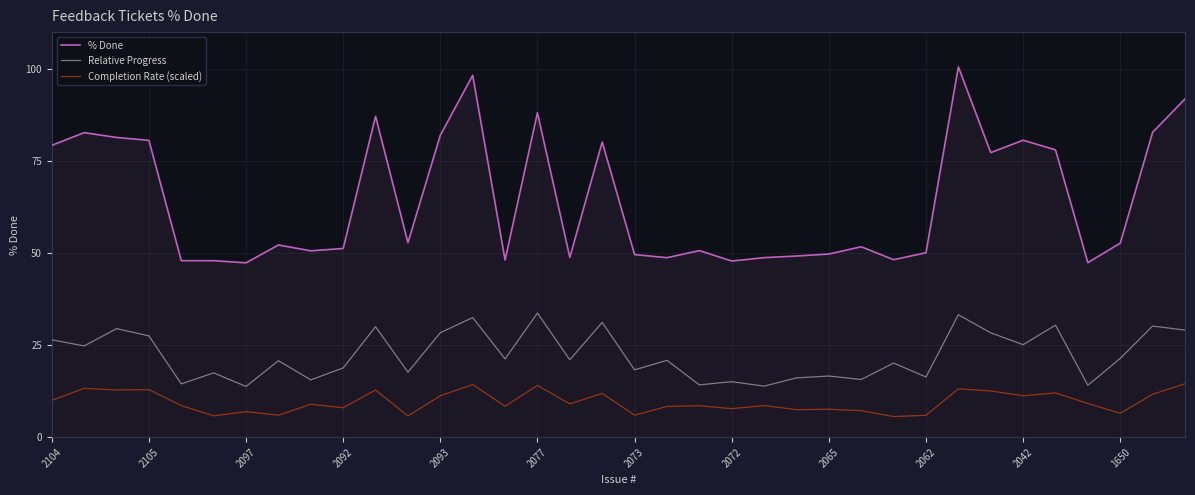

What is the difference between the maximum and minimum values in the Relative Progress series?

19.9